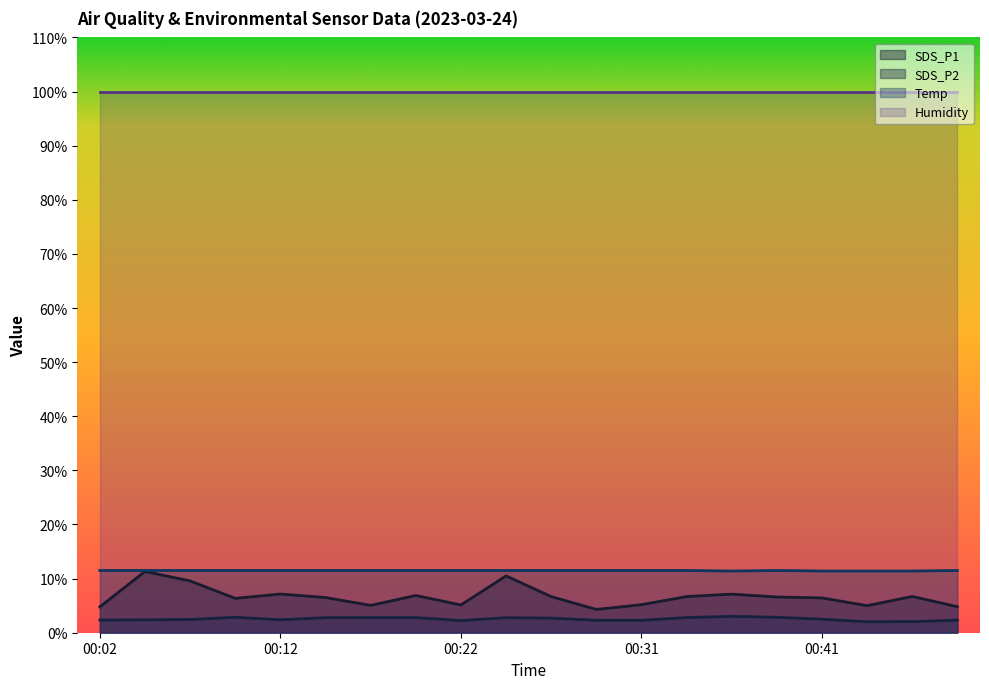

Which category has the lowest value across all series?

00:44